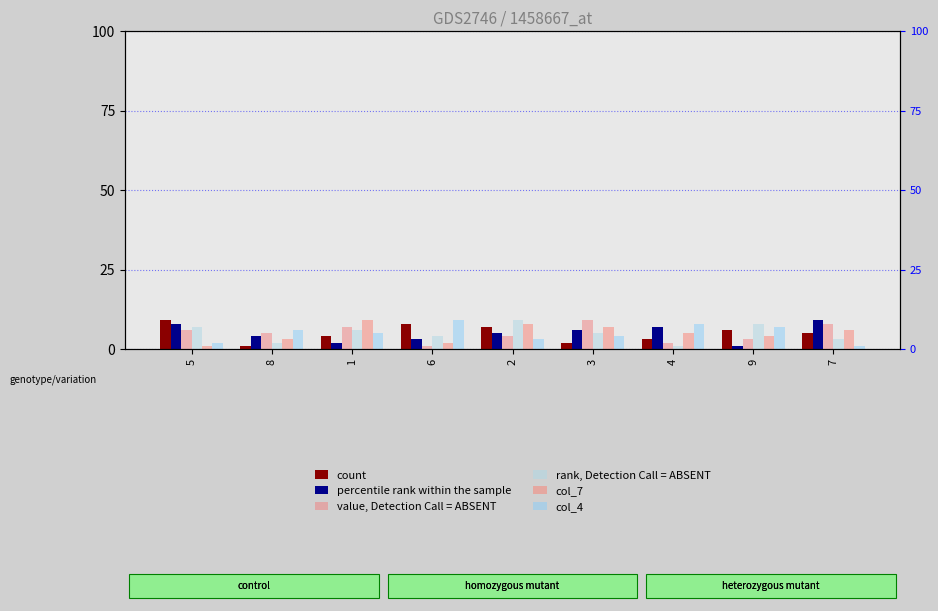

What is the spread (max minus min) of values at 7?

8